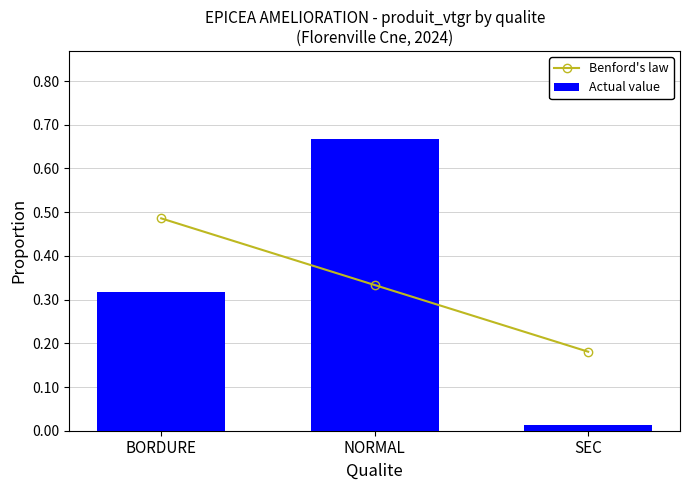

True or false: Benford's law has a value of 0.3 at NORMAL.

True